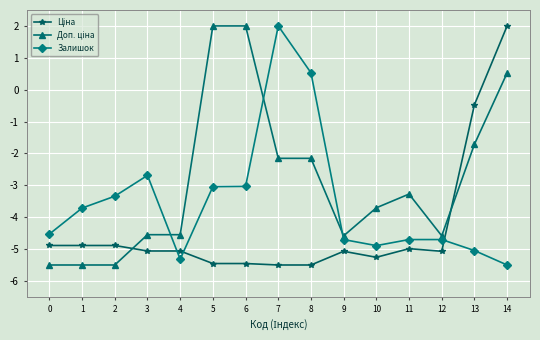

What is the minimum value shown in the chart?

-5.5